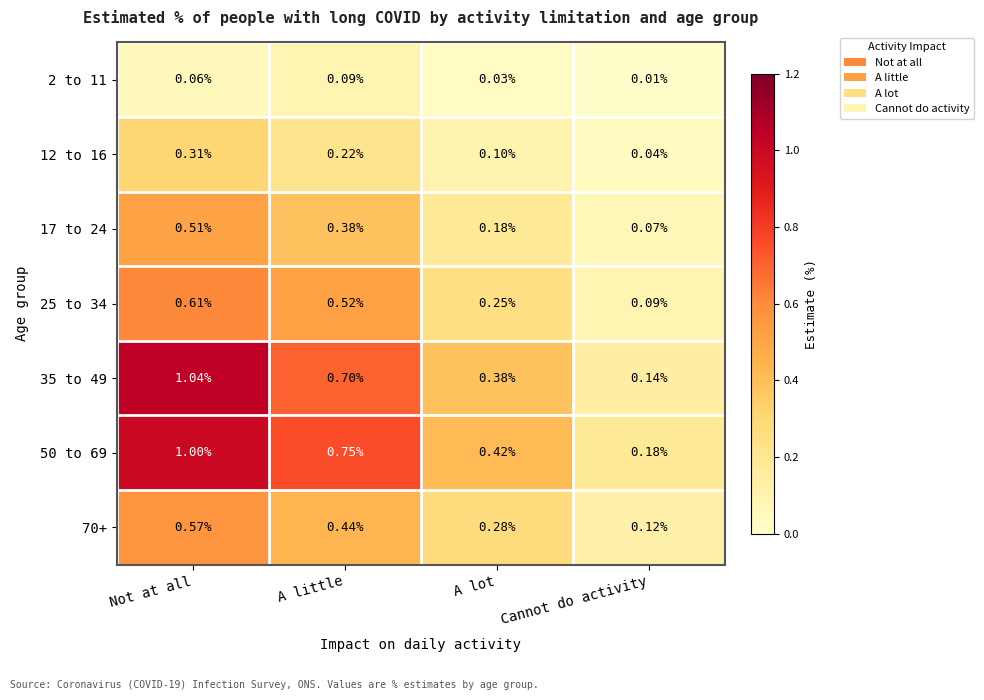

At which label does 25 to 34 reach its minimum?

Cannot do activity